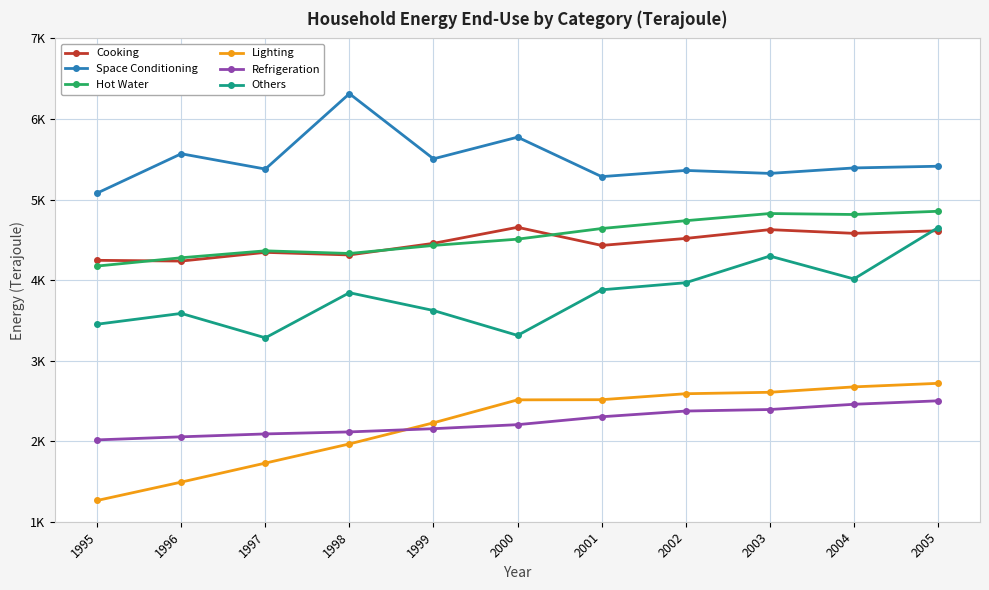

What are all the series names shown in the legend?

Cooking, Space Conditioning, Hot Water, Lighting, Refrigeration, Others